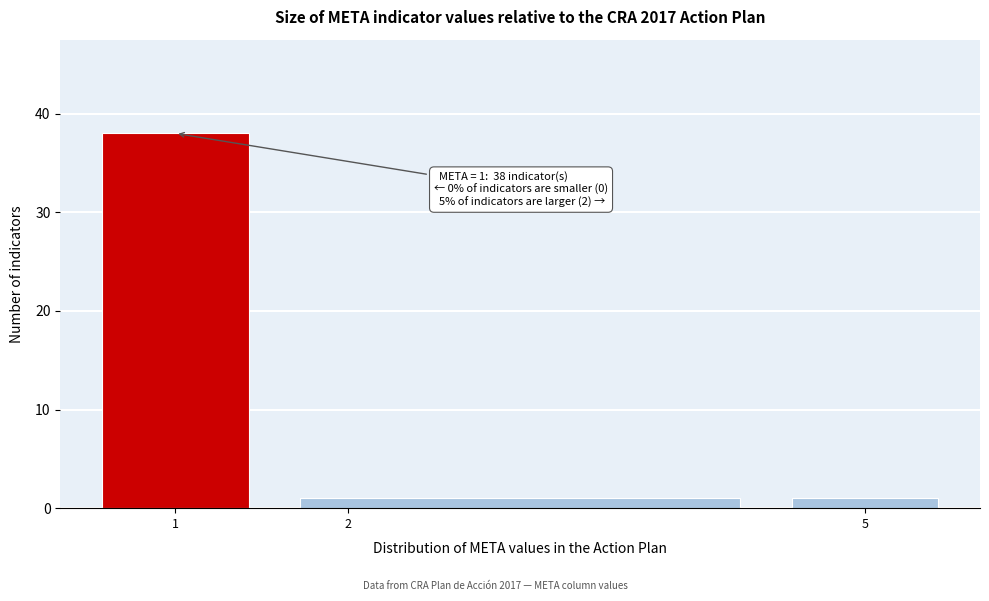

Over which range of the x-axis is the bar tallest?

0.5 to 1.5